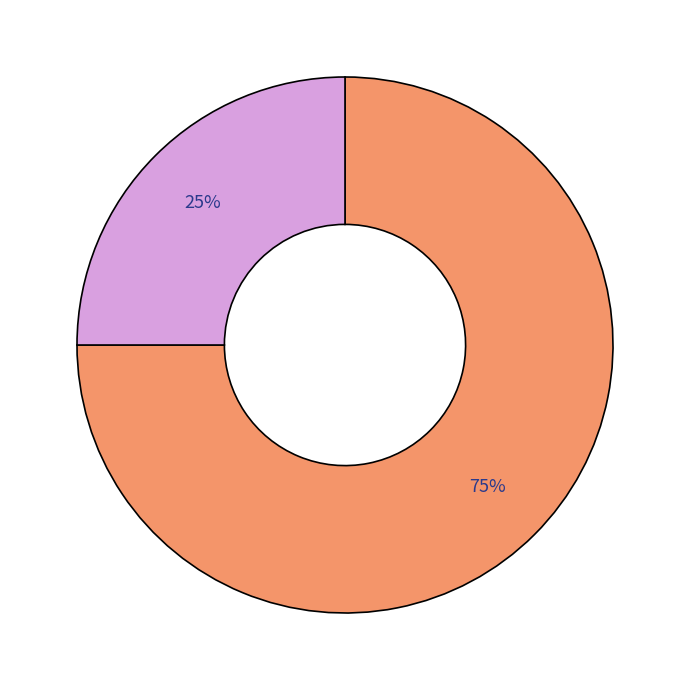

Is there any slice that represents more than half of the pie?

Yes